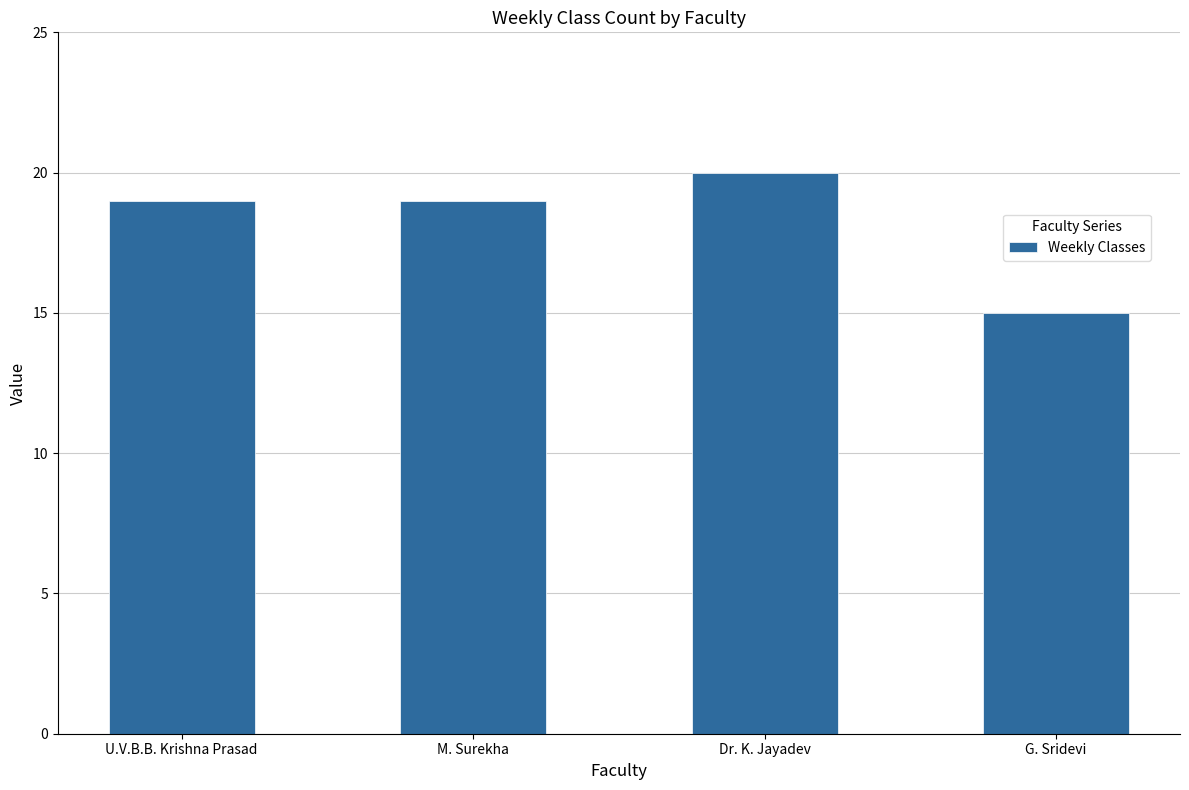

Which label corresponds to the largest value in the chart?

Dr. K. Jayadev